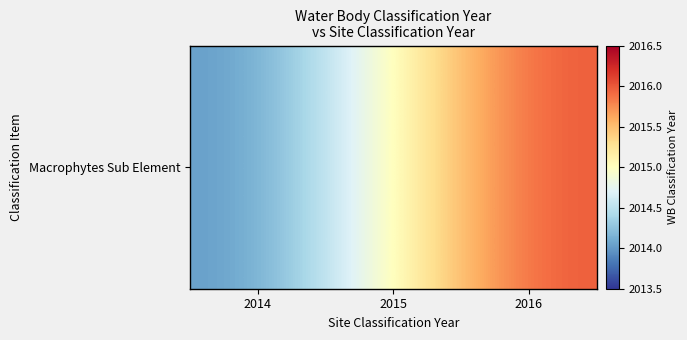

Which has a higher value, 2015 or 2014?

2015